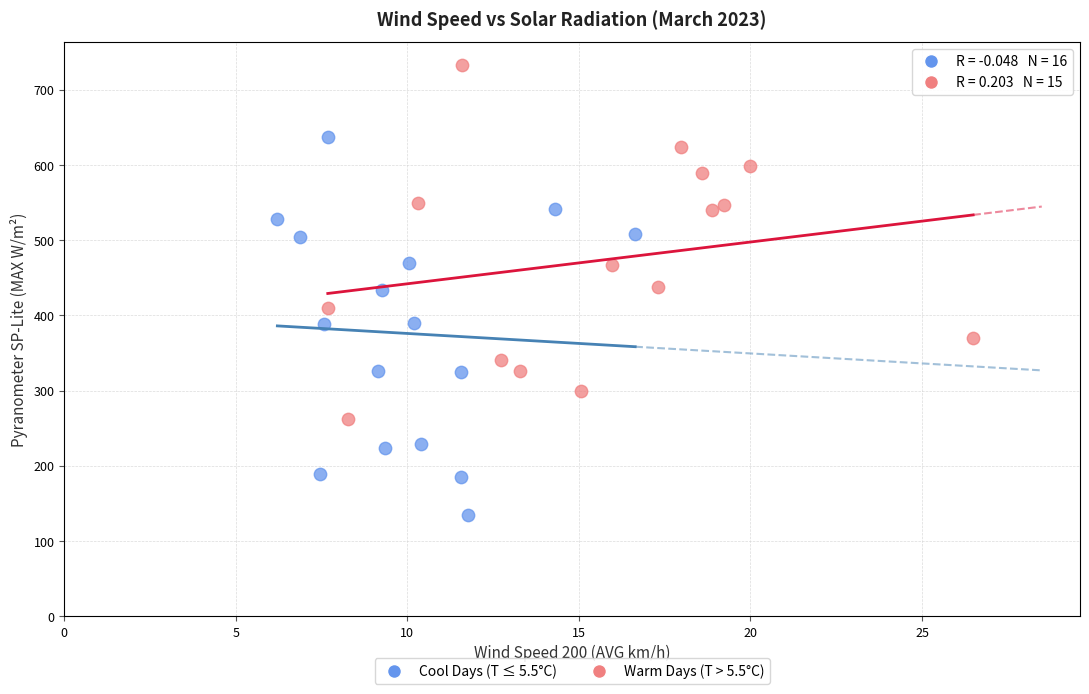

Which series reaches the minimum Y coordinate?

Cool Days (T ≤ 5.5°C)